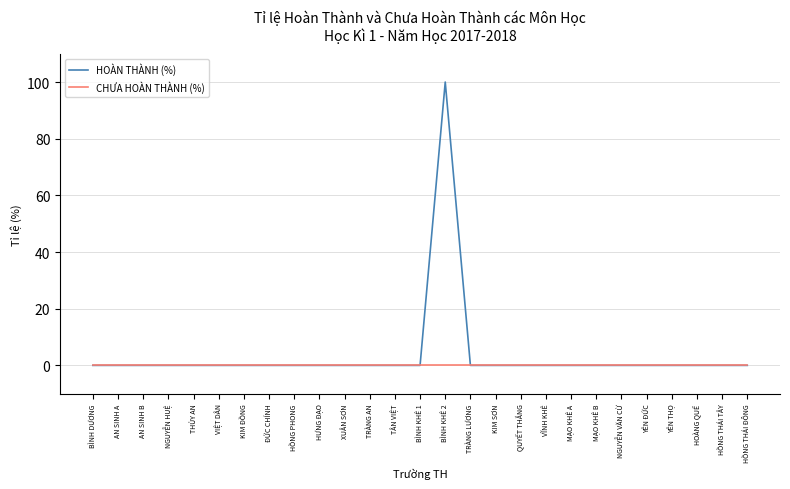

At which category is the sum across all series the highest?

BÌNH KHÊ 2